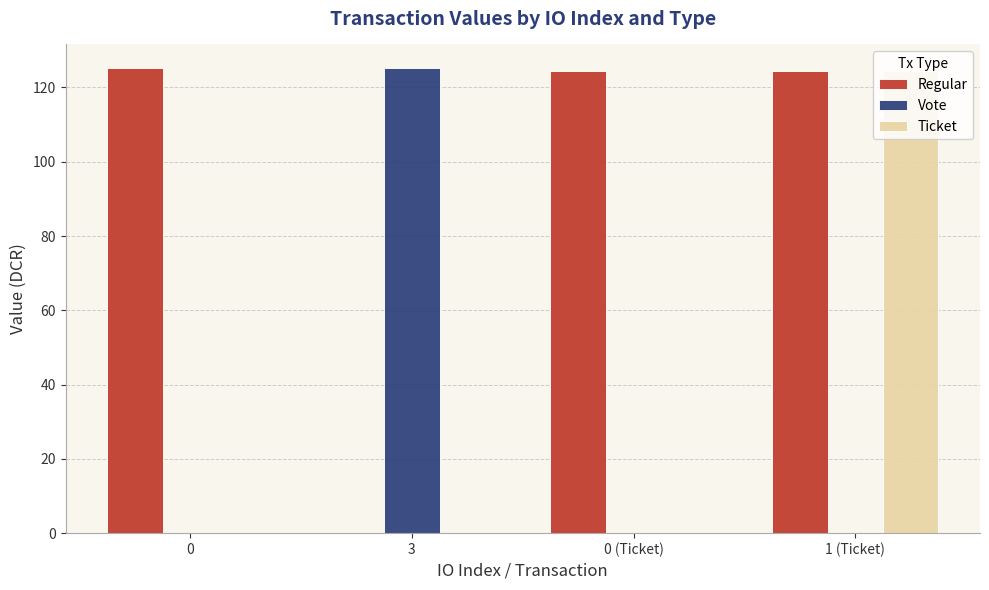

At which category is the sum across all series the highest?

1 (Ticket)